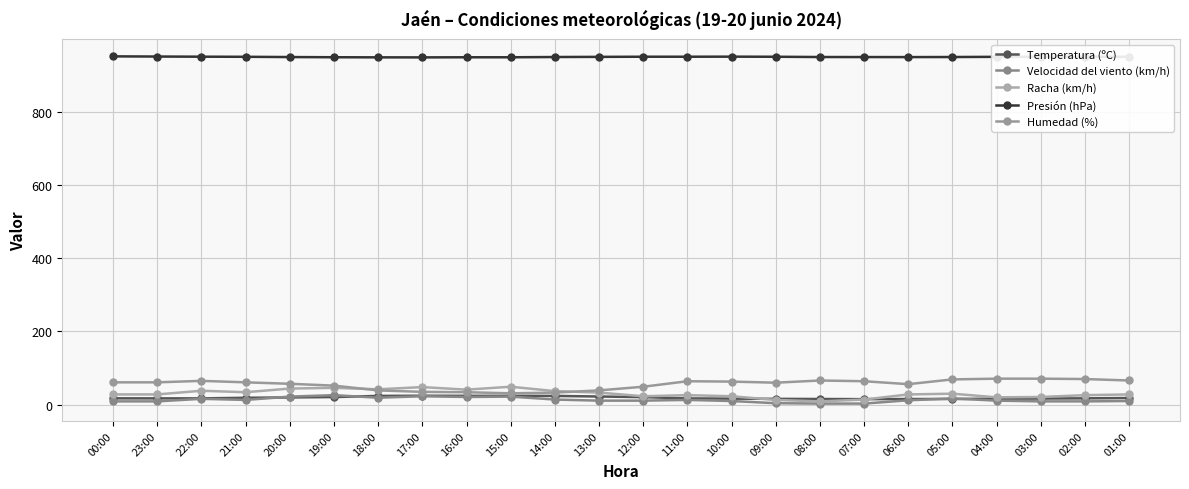

What is the minimum value shown in the chart?

3.0